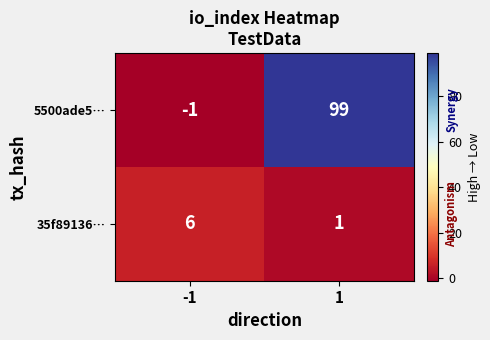

Rank the series by their maximum value, from highest to lowest.

5500ade5…, 35f89136…